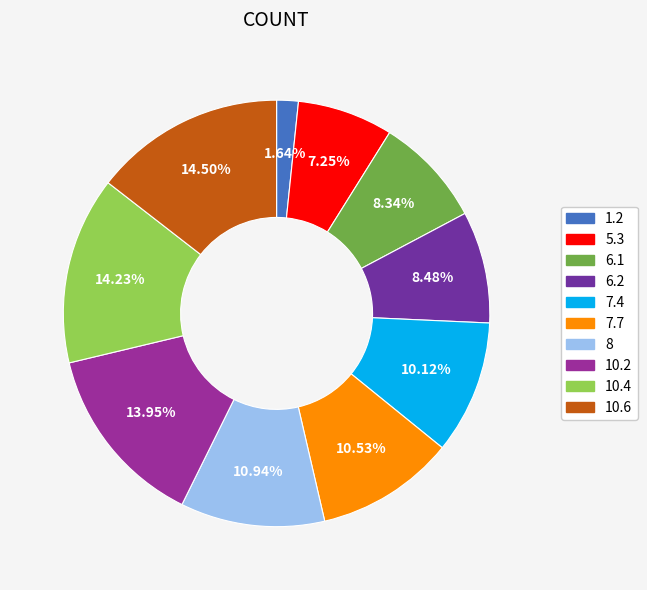

True or false: 7.7 accounts for 11% of the total.

True